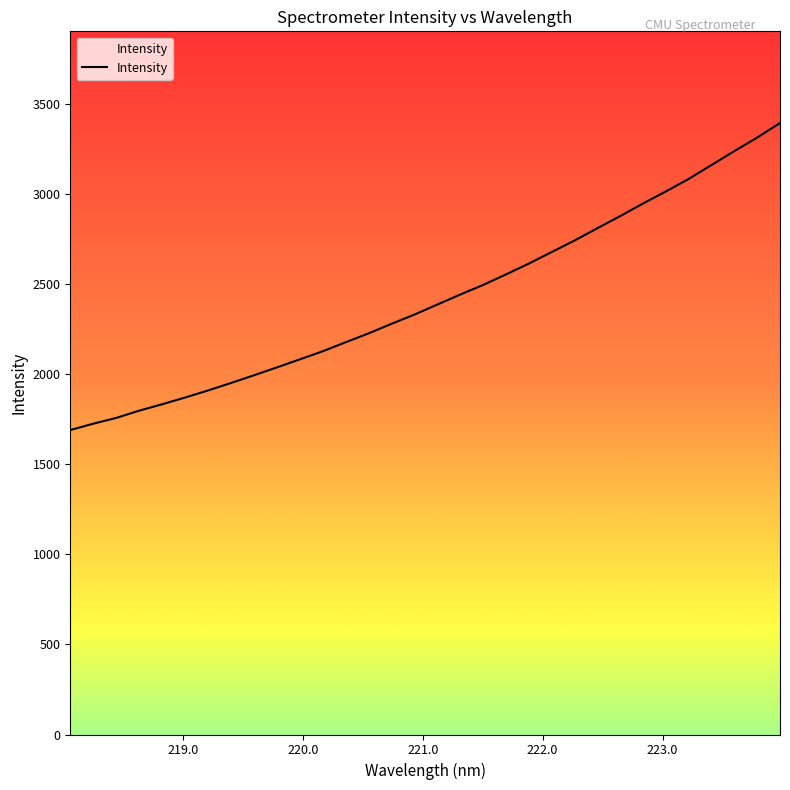

What is the maximum value shown in the chart?

3394.6